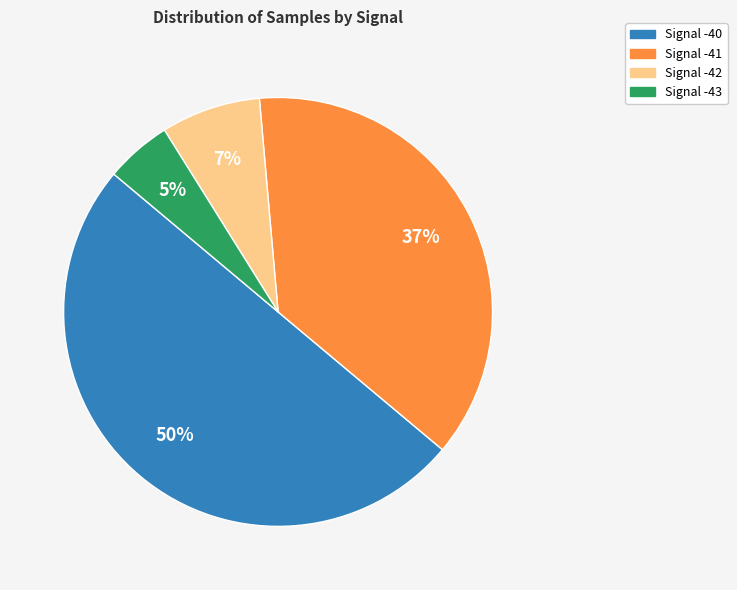

To the nearest percent, what is the difference between the largest and smallest slice percentages?

45%